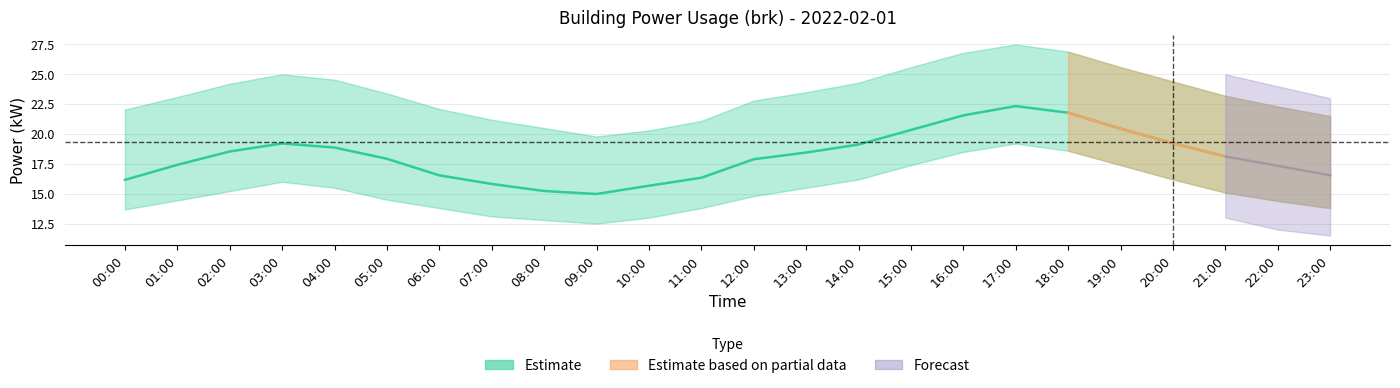

What is the sum of all power_lower values?

365.4